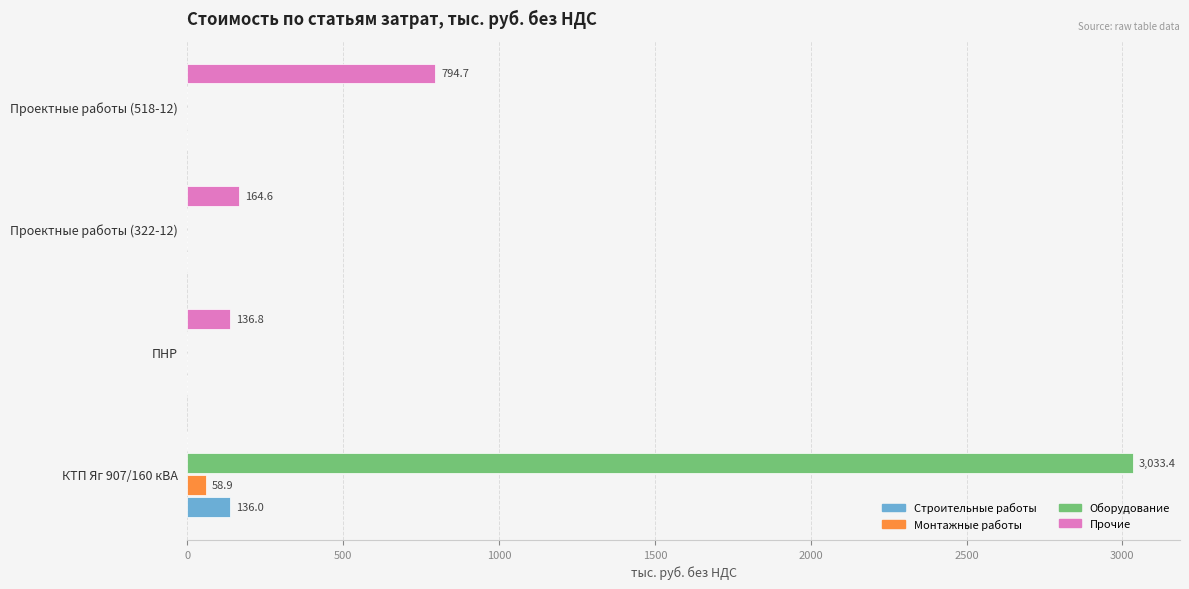

The value of Оборудование at ПНР is -1354.7. True or false?

False